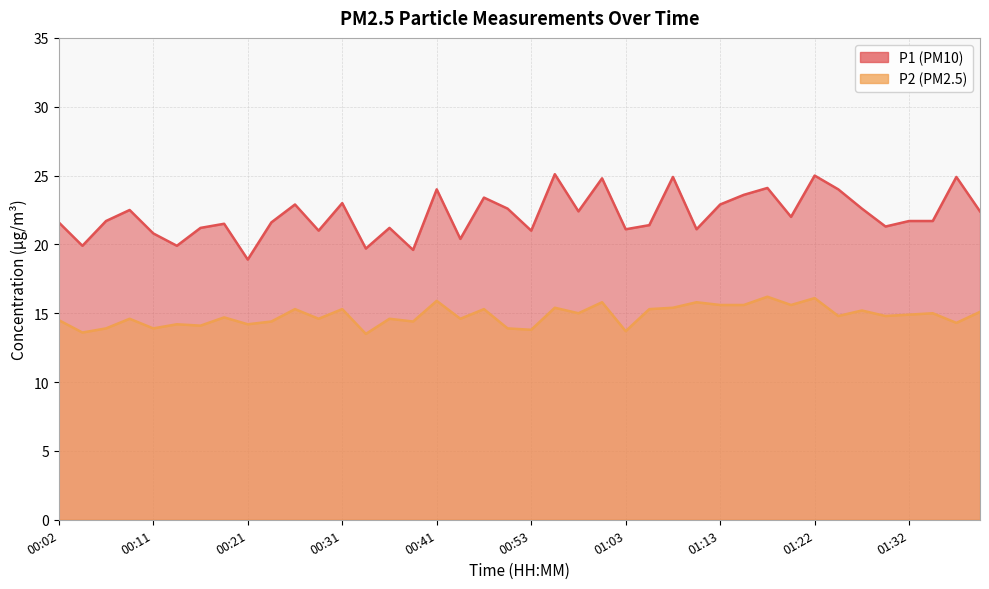

Rank the series by their maximum value, from highest to lowest.

P1, P2